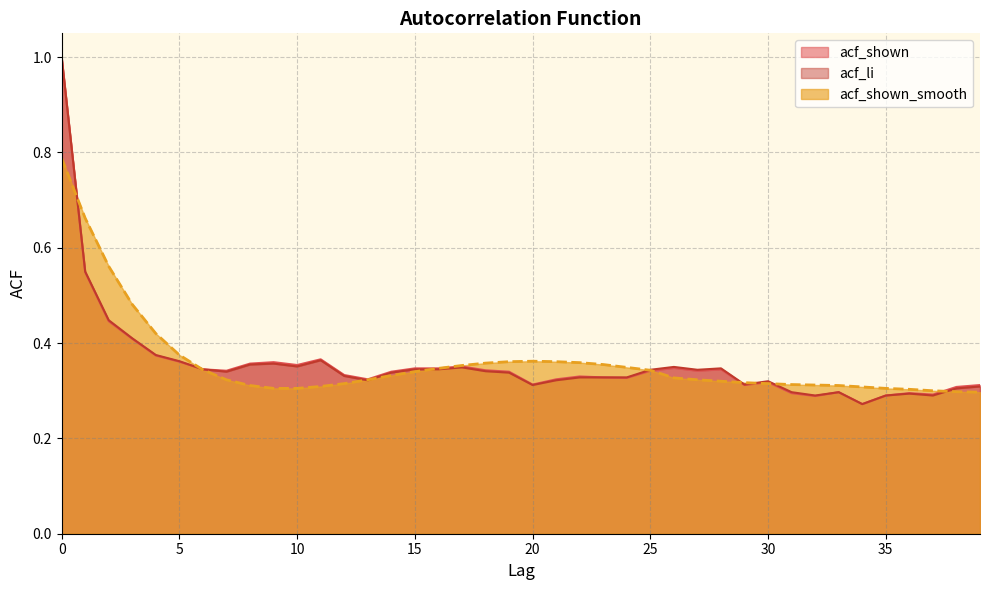

What are all the series names shown in the legend?

acf_shown, acf_li, acf_shown_smooth